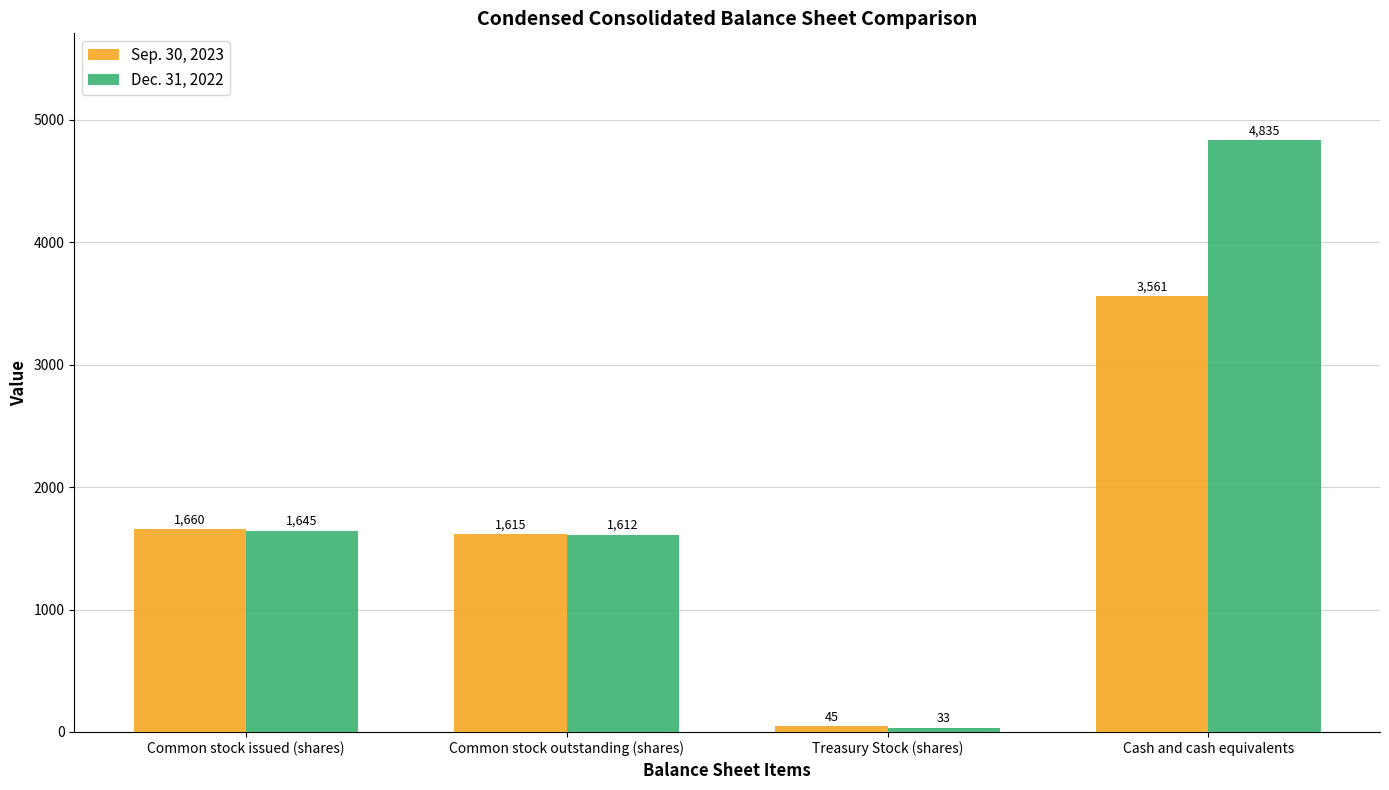

True or false: Sep. 30, 2023 has a value of 2055 at Cash and cash equivalents.

False